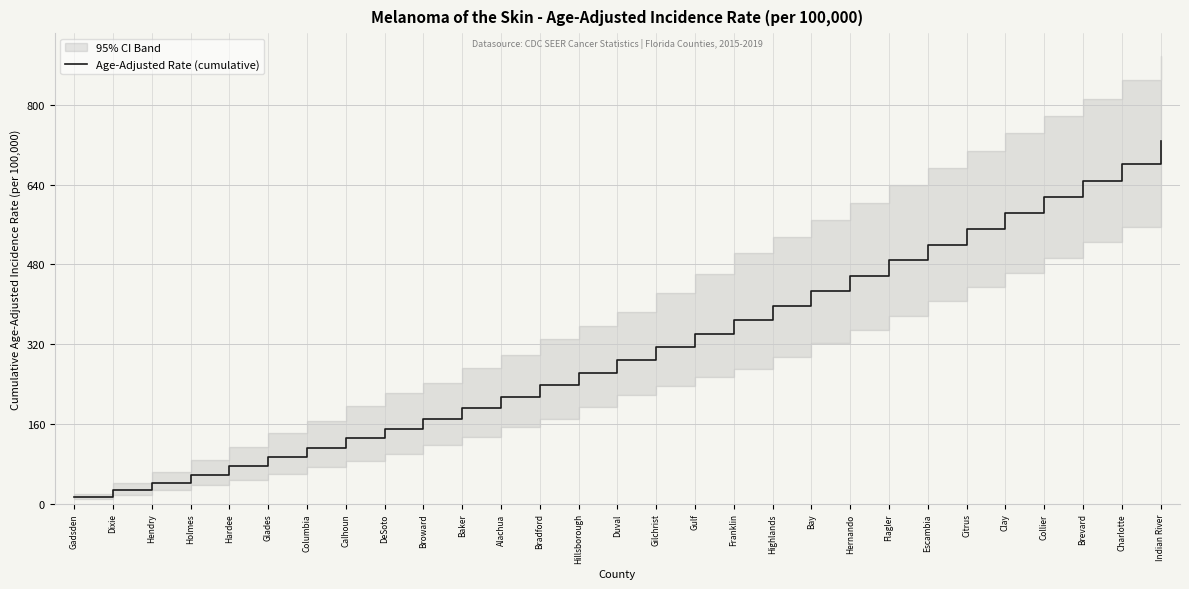

What is the label of the 5th point from the left?

Hardee